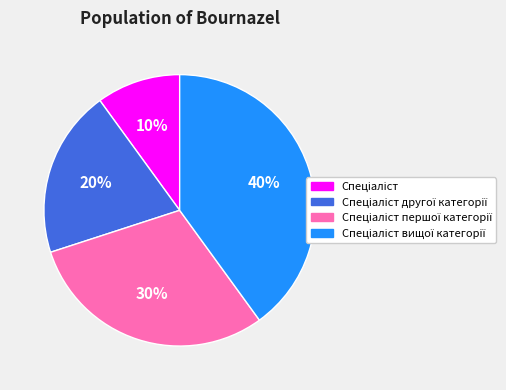

Is there any slice that represents more than half of the pie?

No